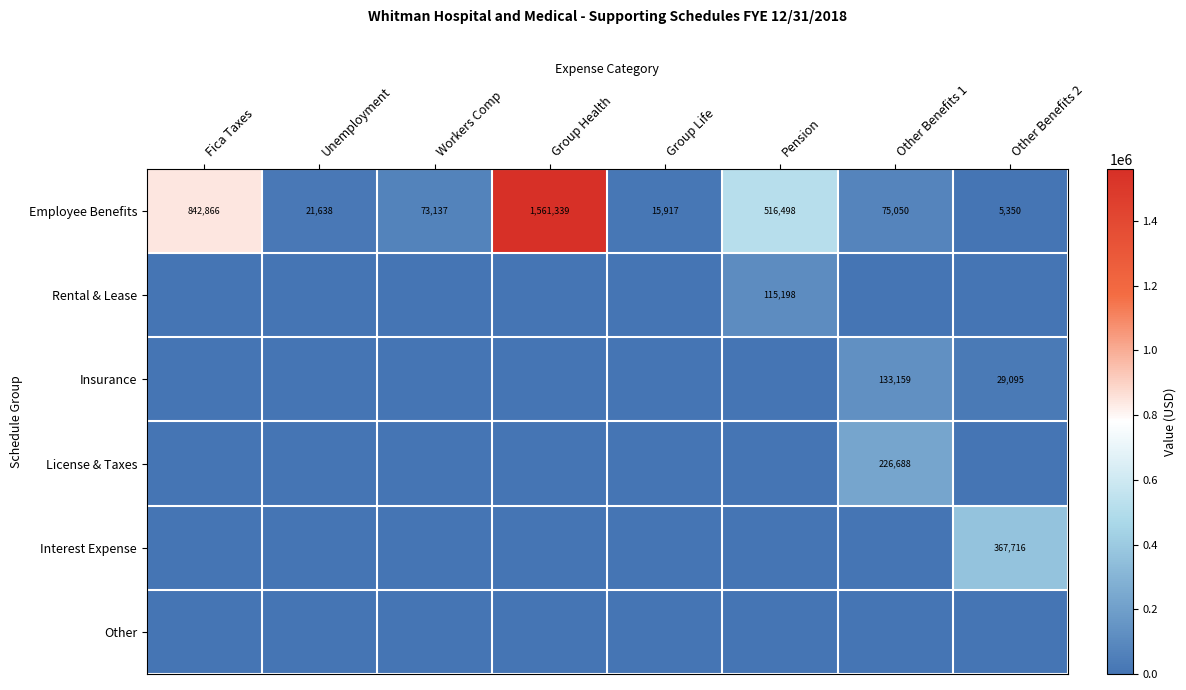

At which category does the chart reach its peak across all series?

Group Health